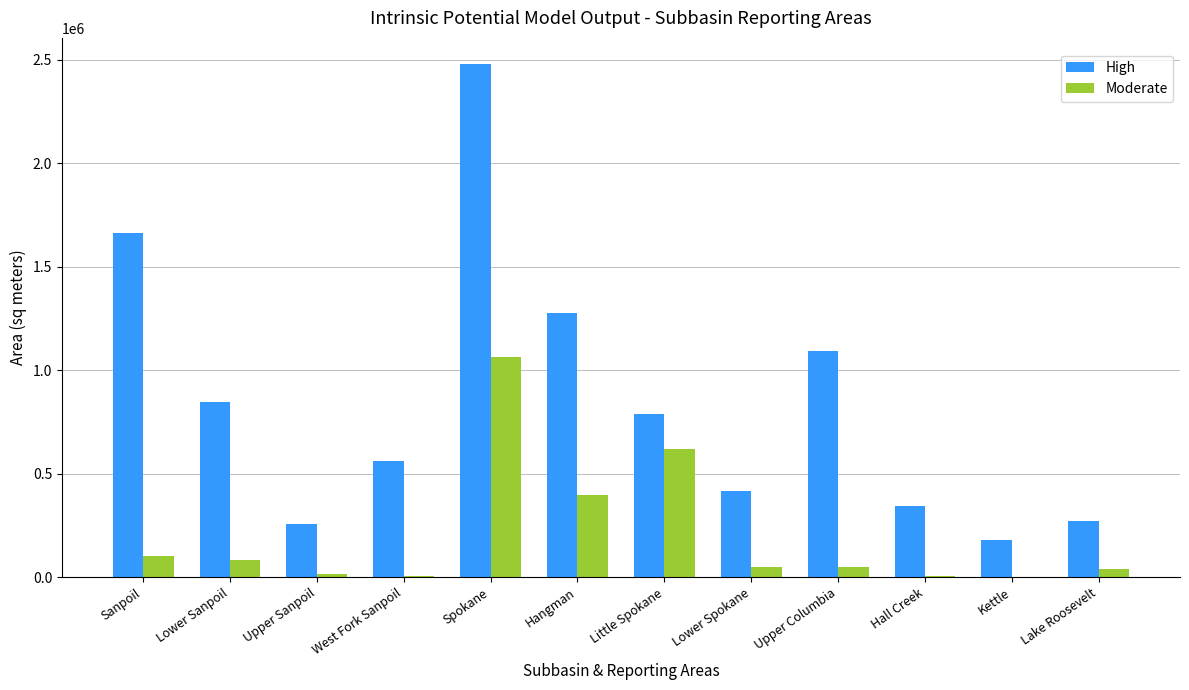

How many distinct data groups are displayed?

2